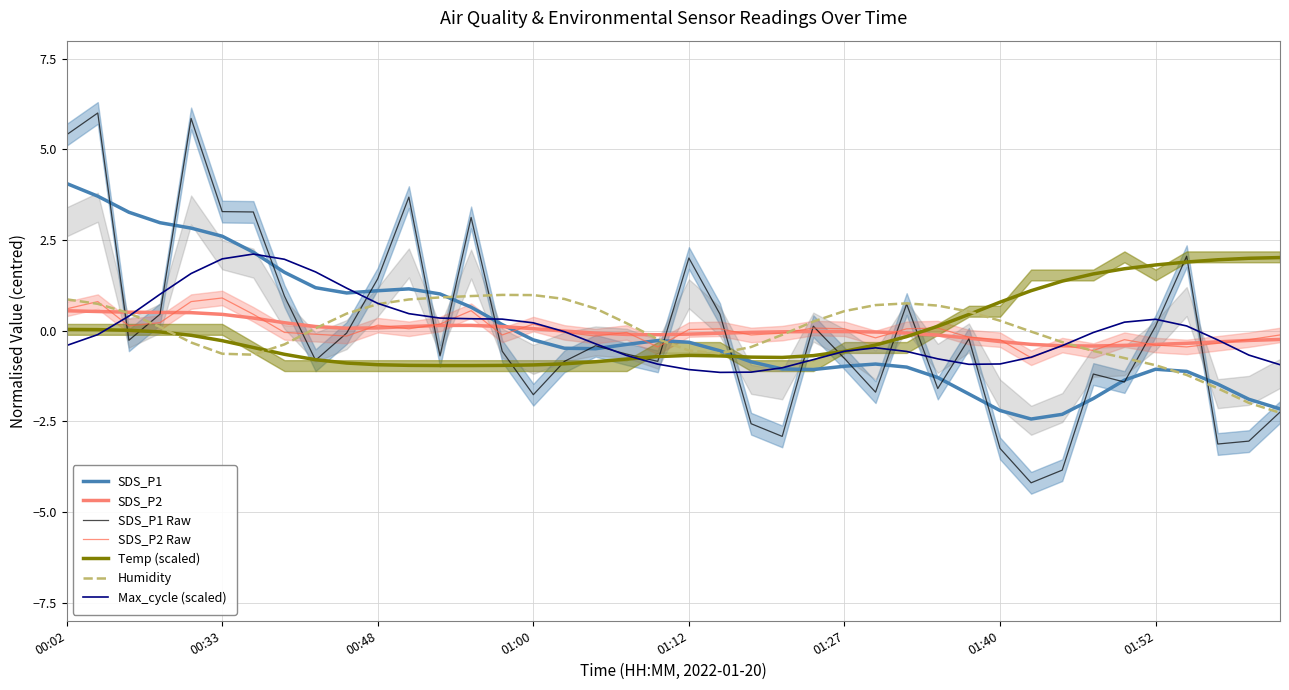

Where is the first local maximum for SDS_P1?

00:04